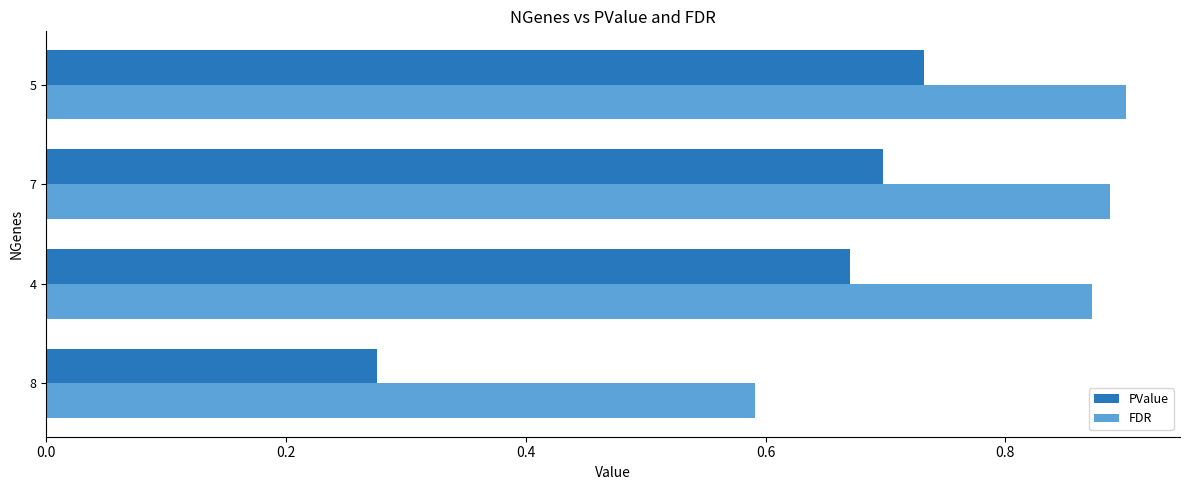

List the labels in order of PValue value, smallest first.

8, 4, 7, 5